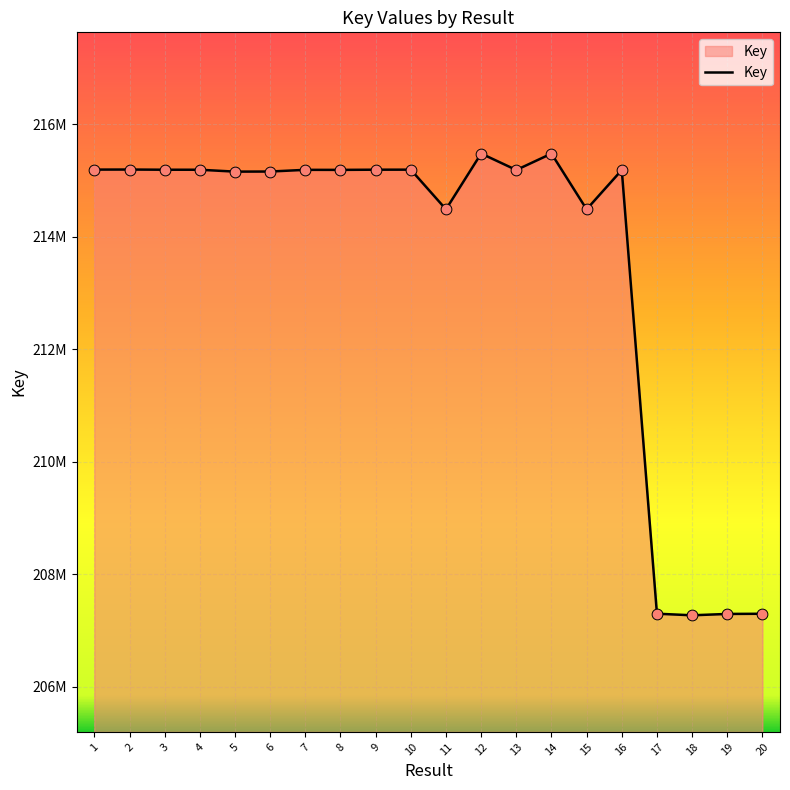

What is the change in value from 6 to 19?

-7863982